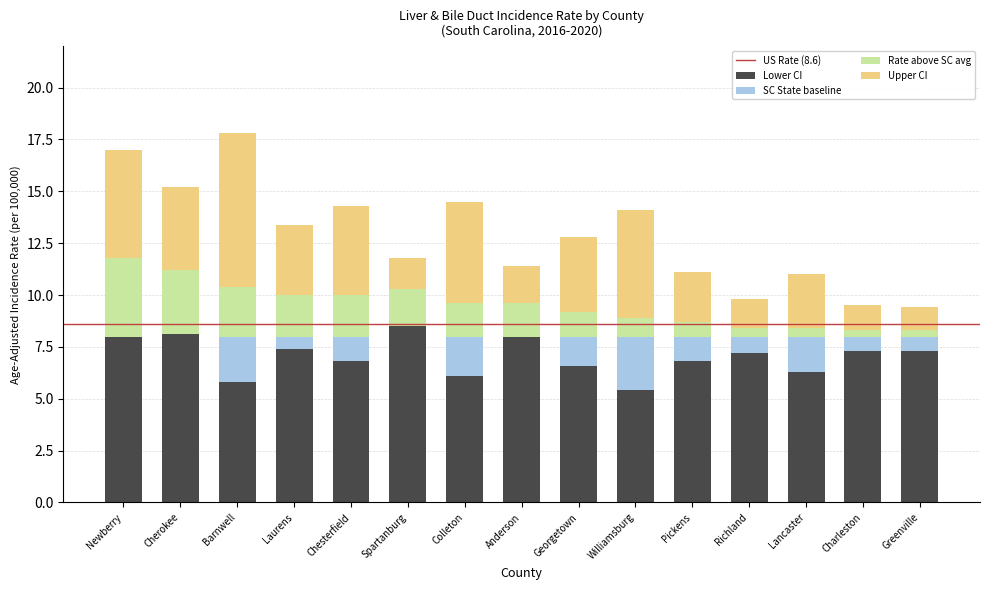

The value of Lower CI at Cherokee is 8.1. True or false?

True